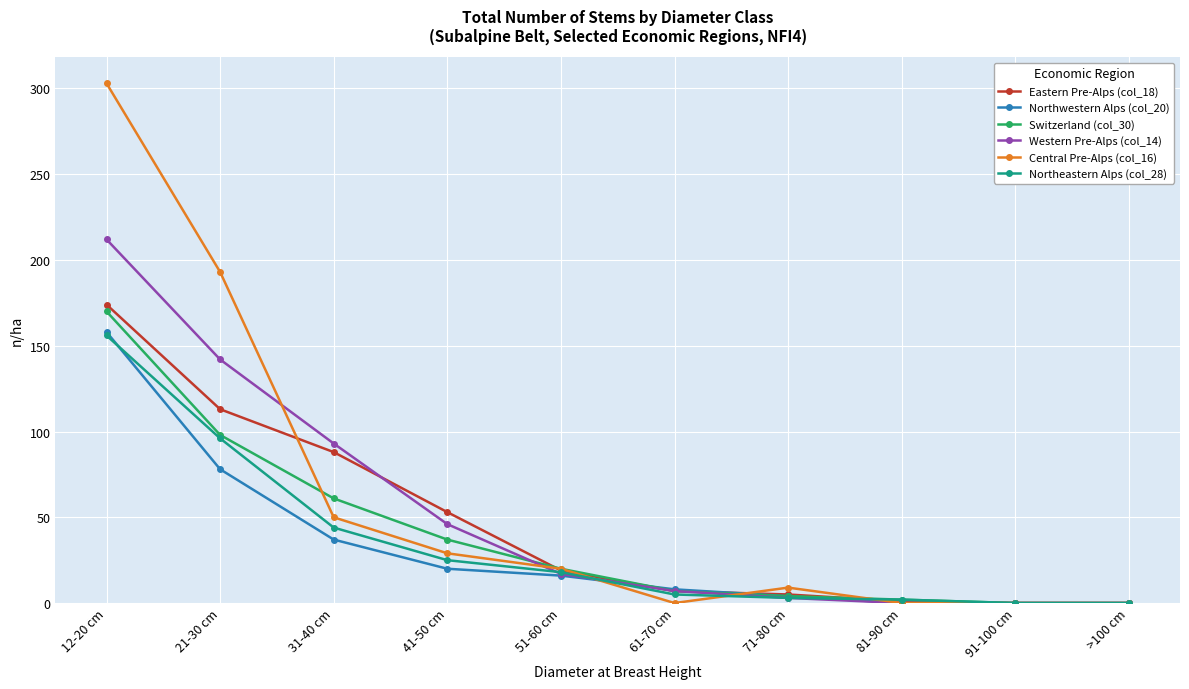

True or false: Switzerland (col_30) has a value of 35 at 51-60 cm.

False